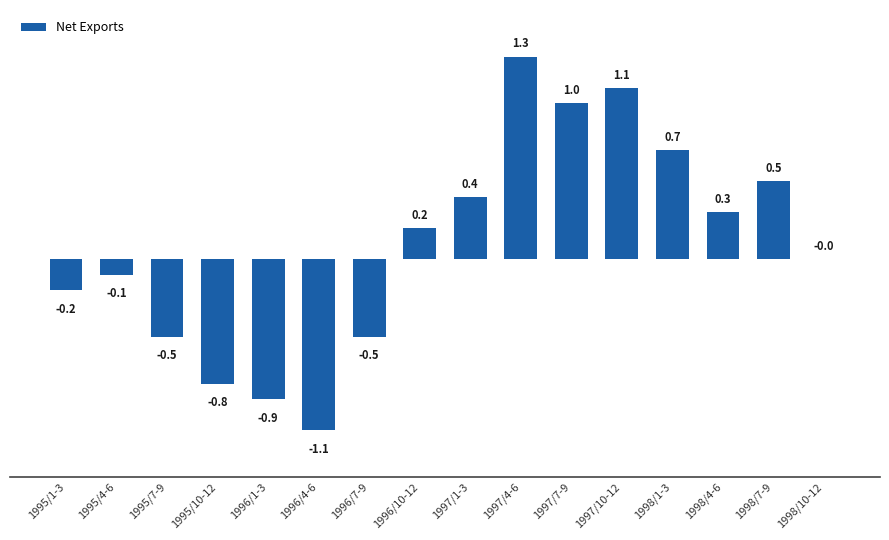

The value at 1995/7-9 is -0.2. True or false?

False